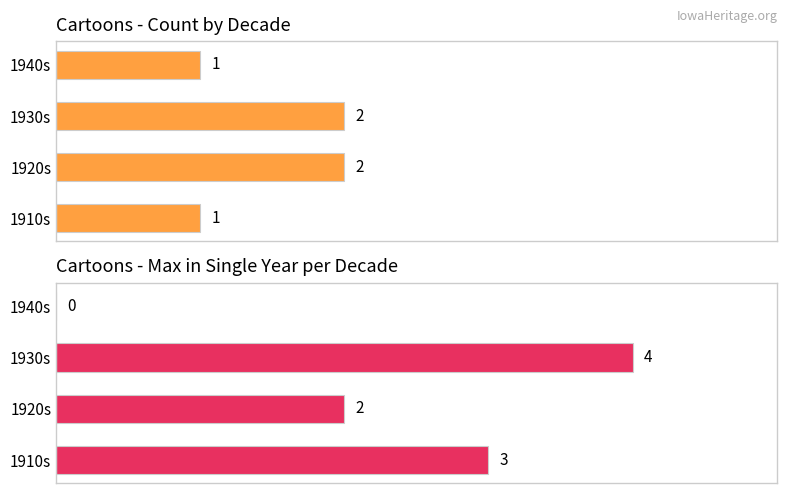

Count the number of categories in the chart.

4